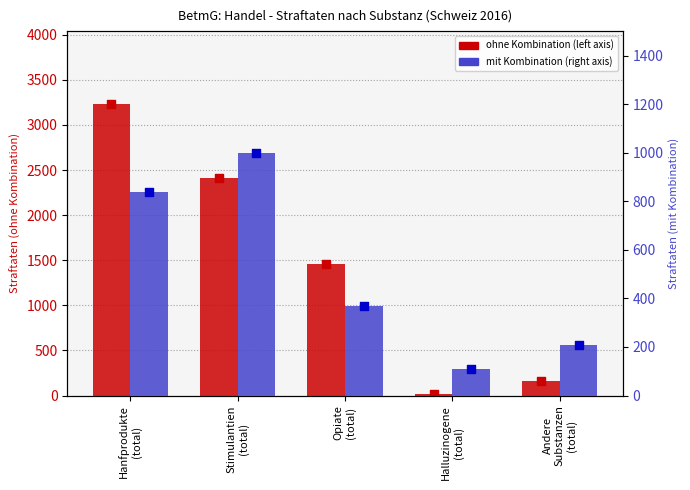

Is the value of ohne Kombination at Andere
Substanzen
(total) greater than the value of mit Kombination at Hanfprodukte
(total)?

No